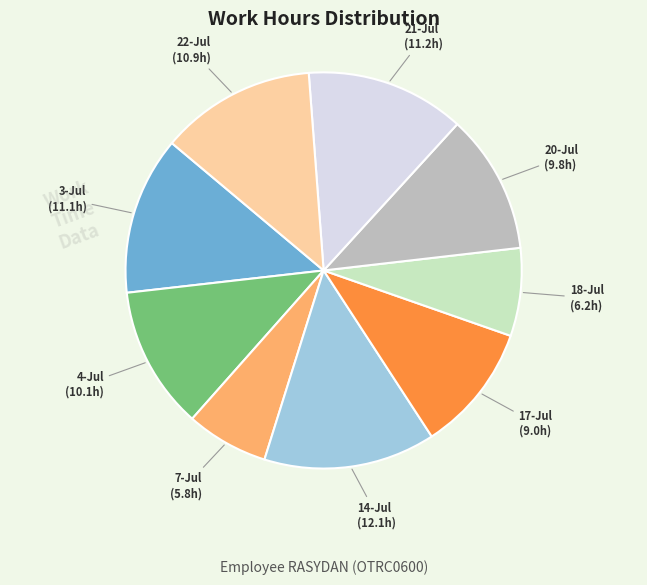

Is there a majority slice in this chart?

No